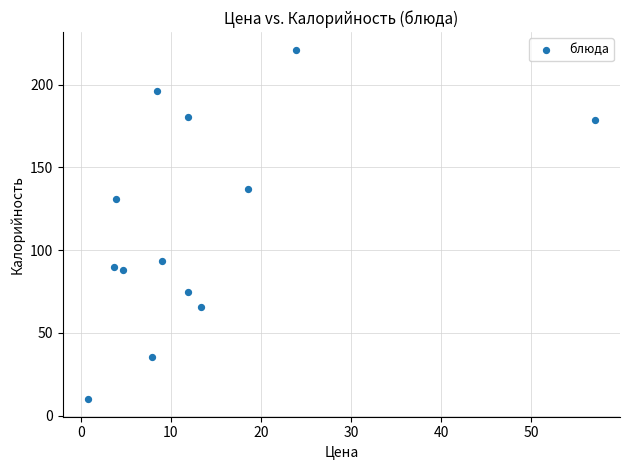

What is the range of X values (max minus min)?

56.2